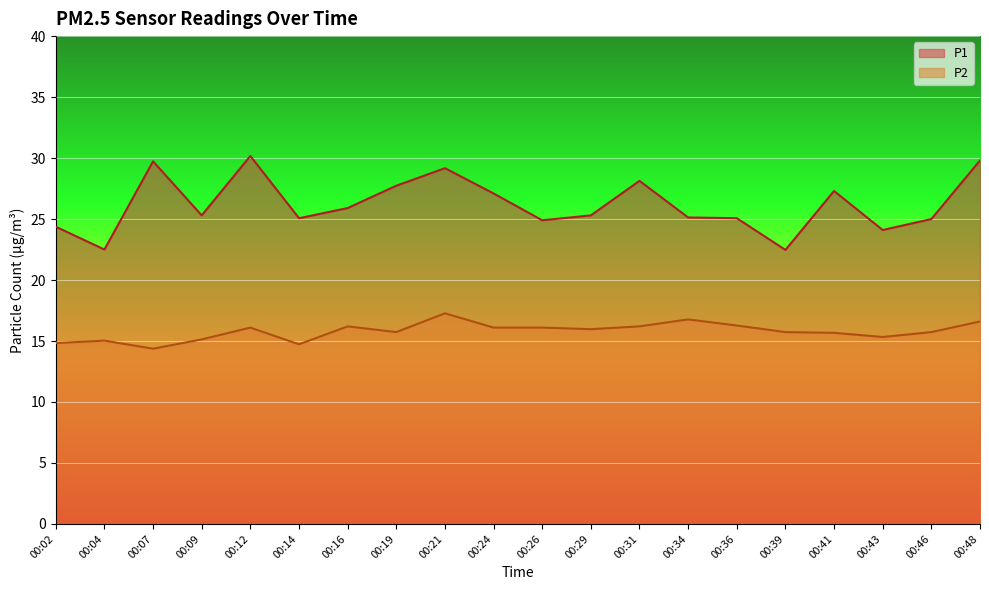

What is the difference between the P2 values at 00:19 and 00:26?

0.4